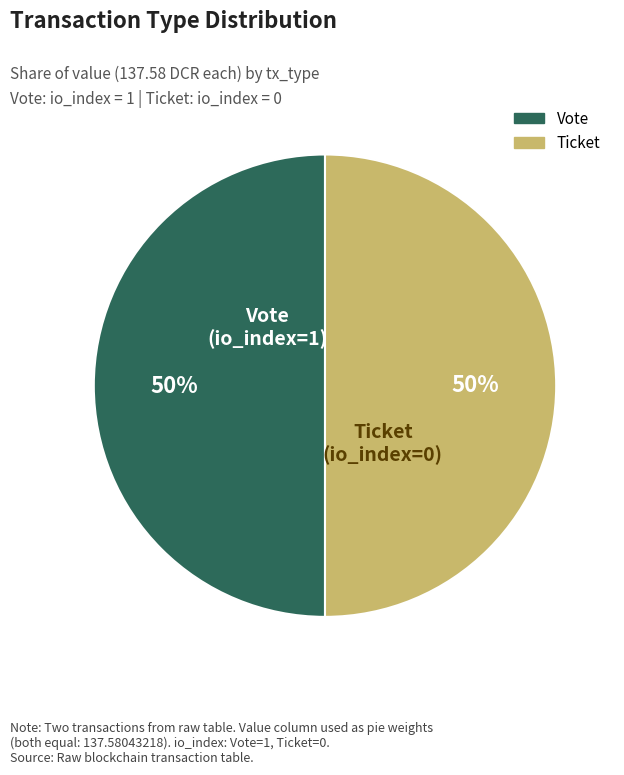

How many segments does this pie chart have?

2